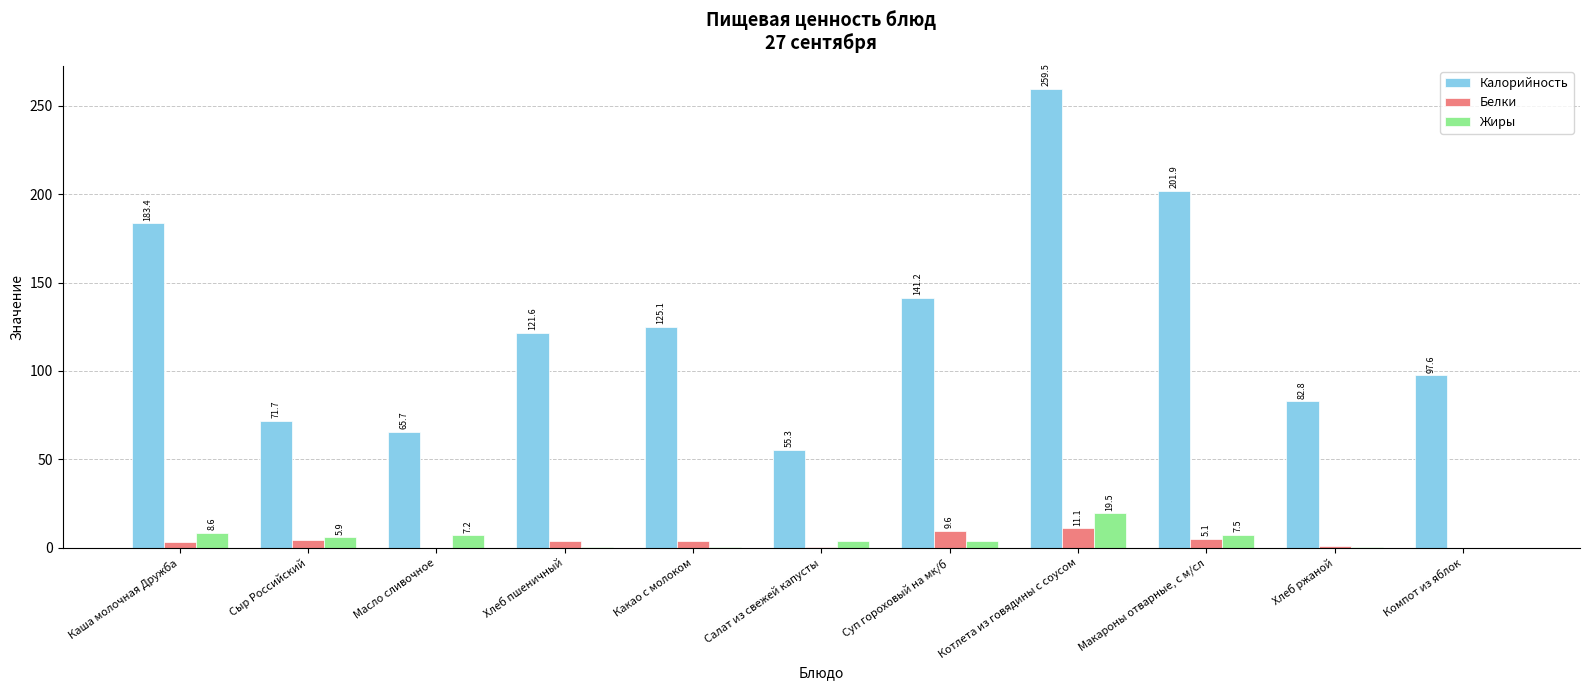

What is the greatest value displayed?

259.5